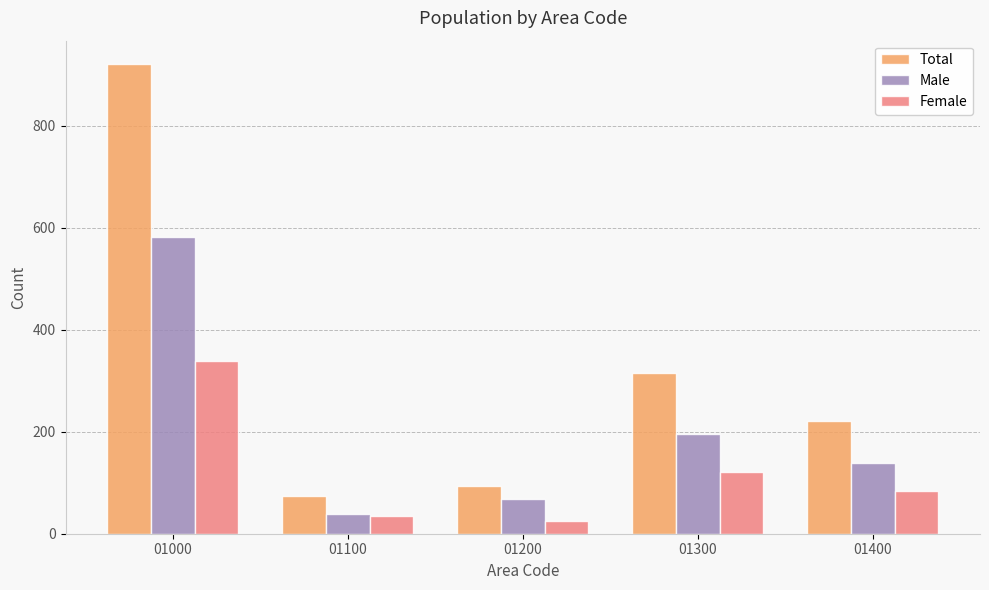

How many groups of bars are there?

5